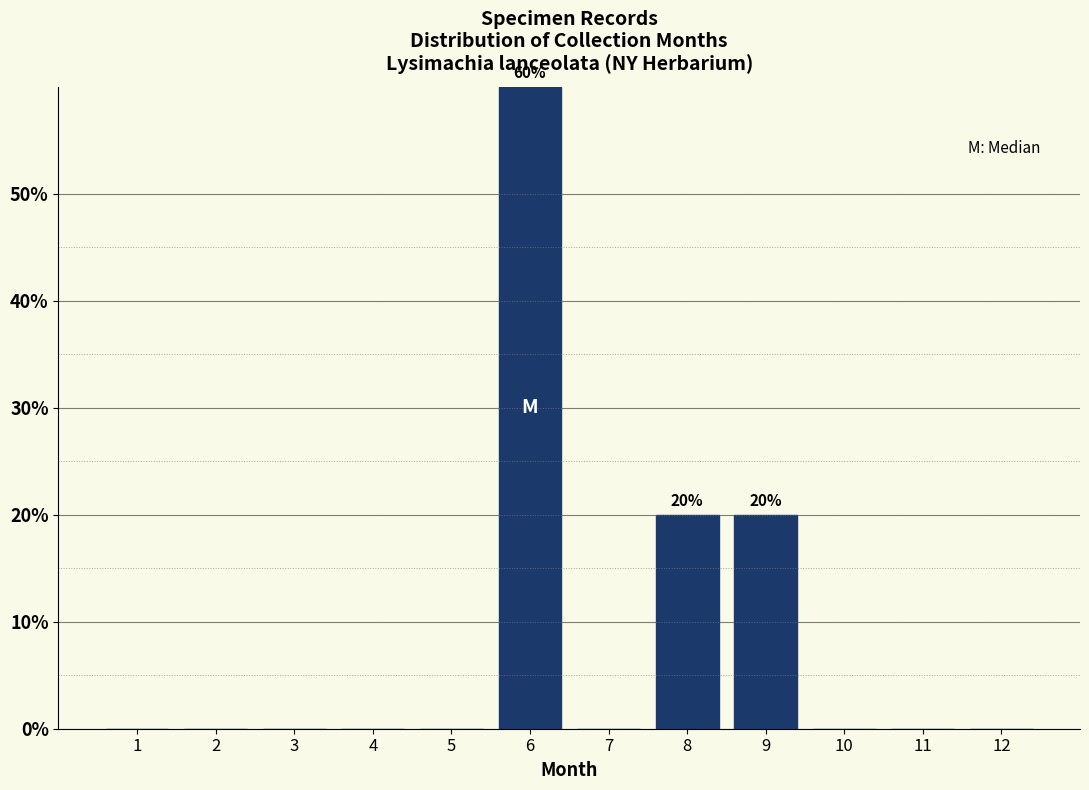

Reading left to right, list all the values displayed in this chart.

1=0	2=0	3=0	4=0	5=0	6=60	7=0	8=20	9=20	10=0	11=0	12=0